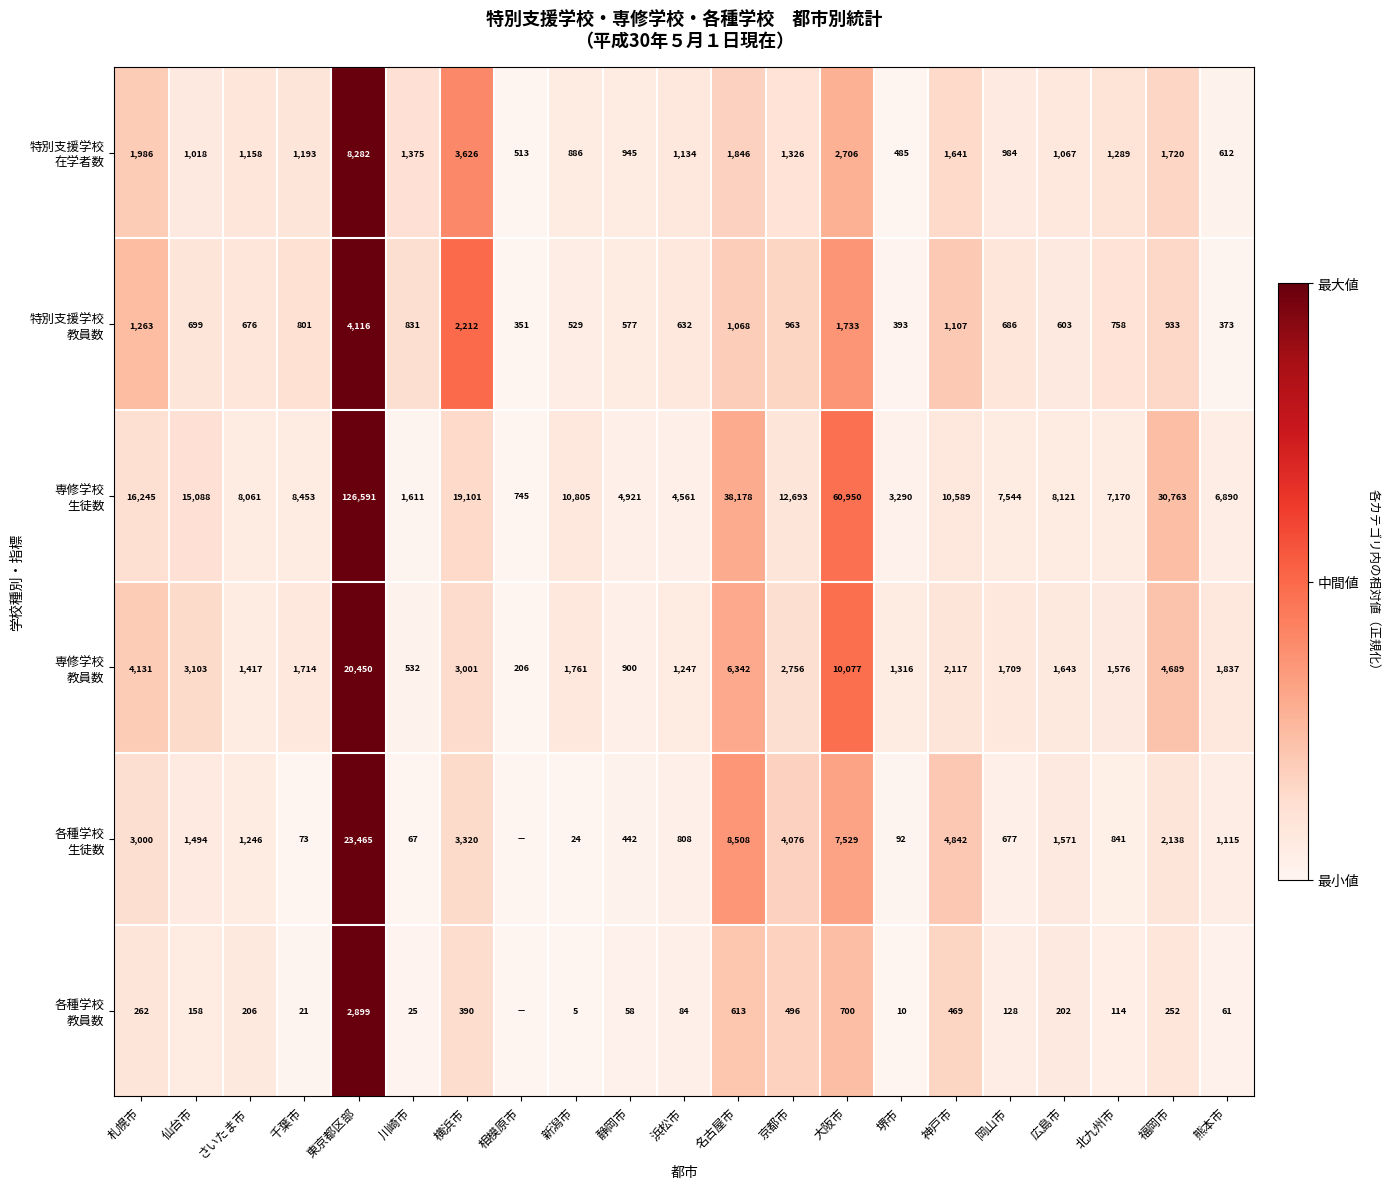

At how many categories does at least one series exceed 0?

21